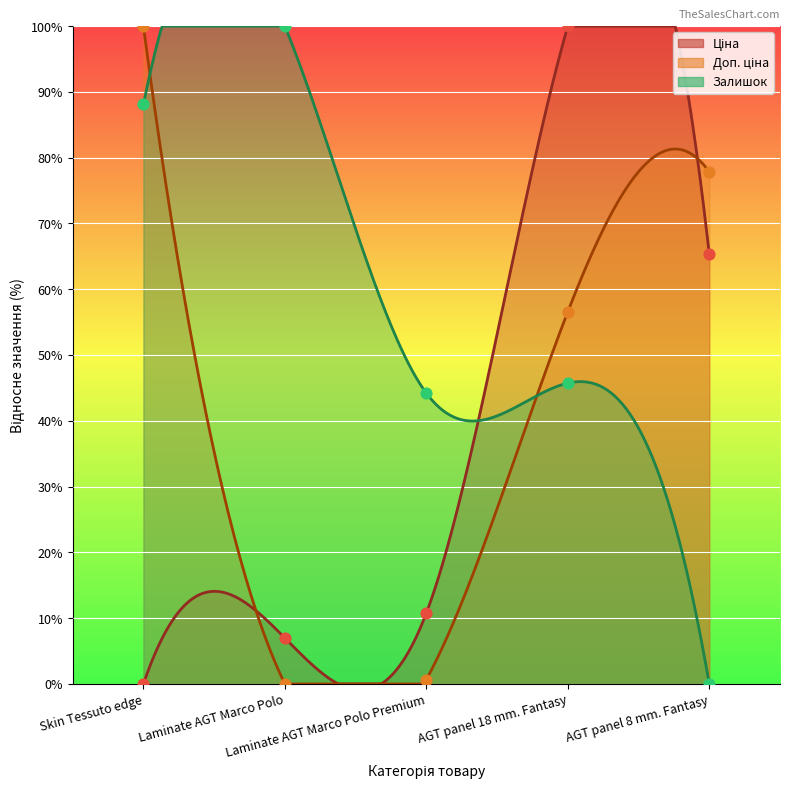

Which series has the largest Y range (max minus min)?

Ціна